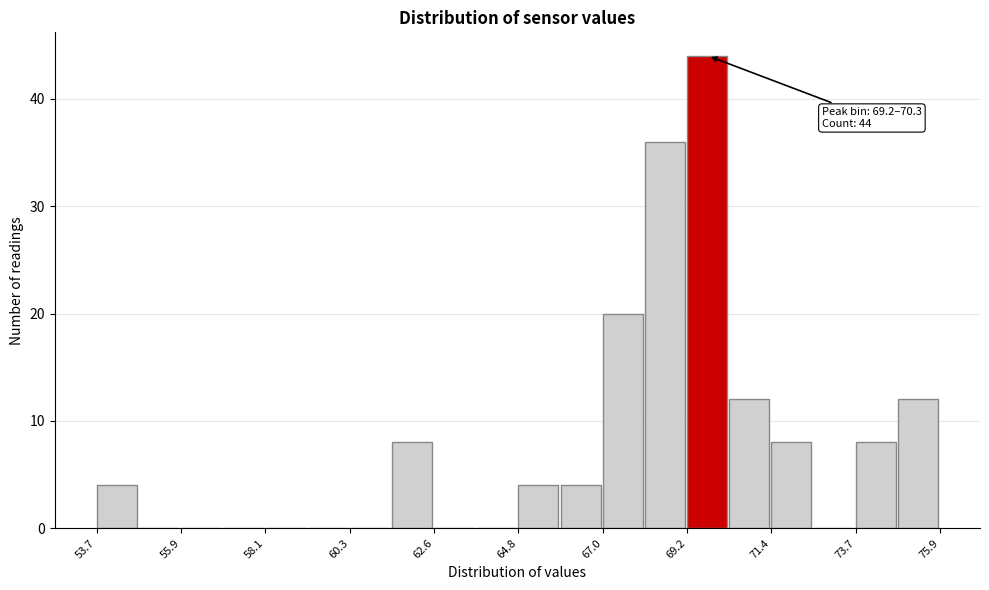

Read against the x-axis, roughly where is the centre of the tallest bar?

69.5